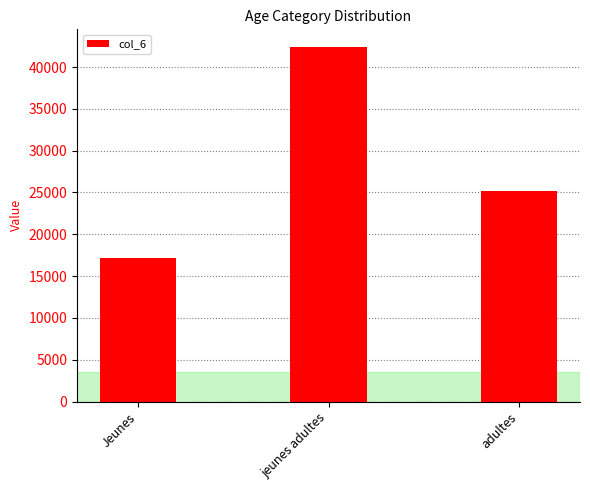

Rank the categories by value from lowest to highest.

Jeunes, adultes, jeunes adultes